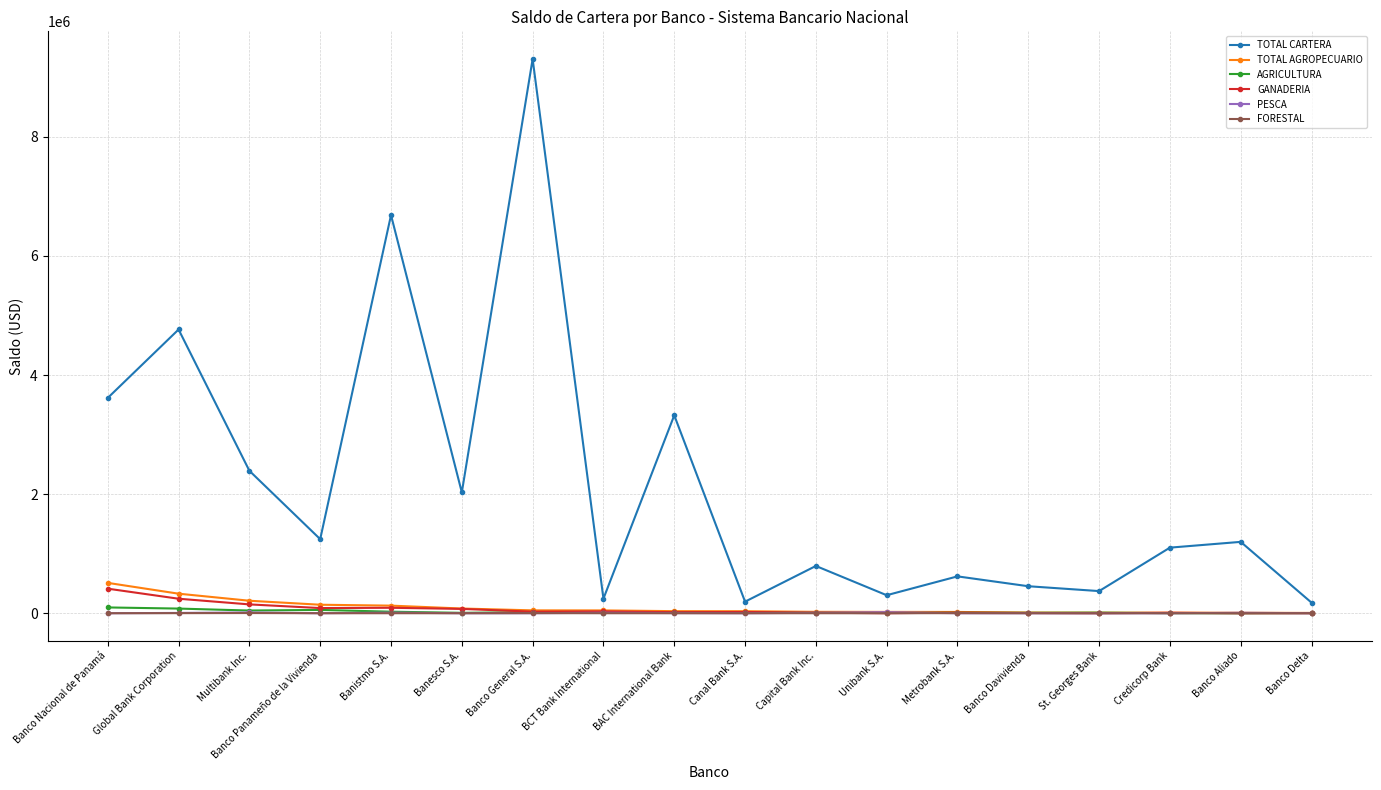

Does the chart have visible grid lines?

Yes